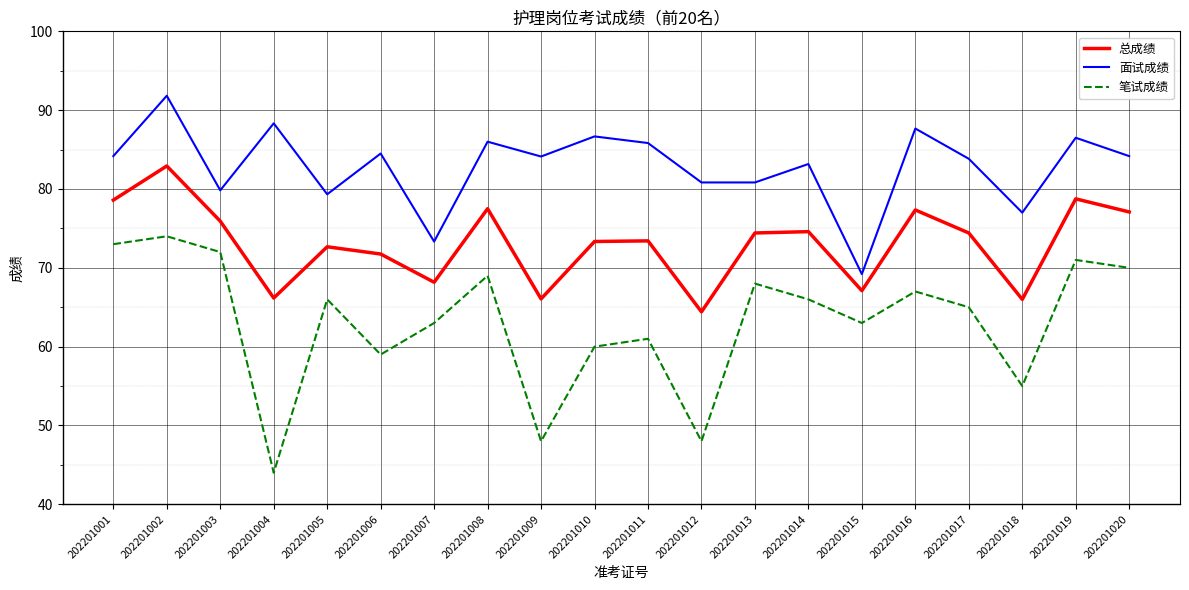

At 202201015, list the series in order from largest to smallest.

面试成绩, 总成绩, 笔试成绩